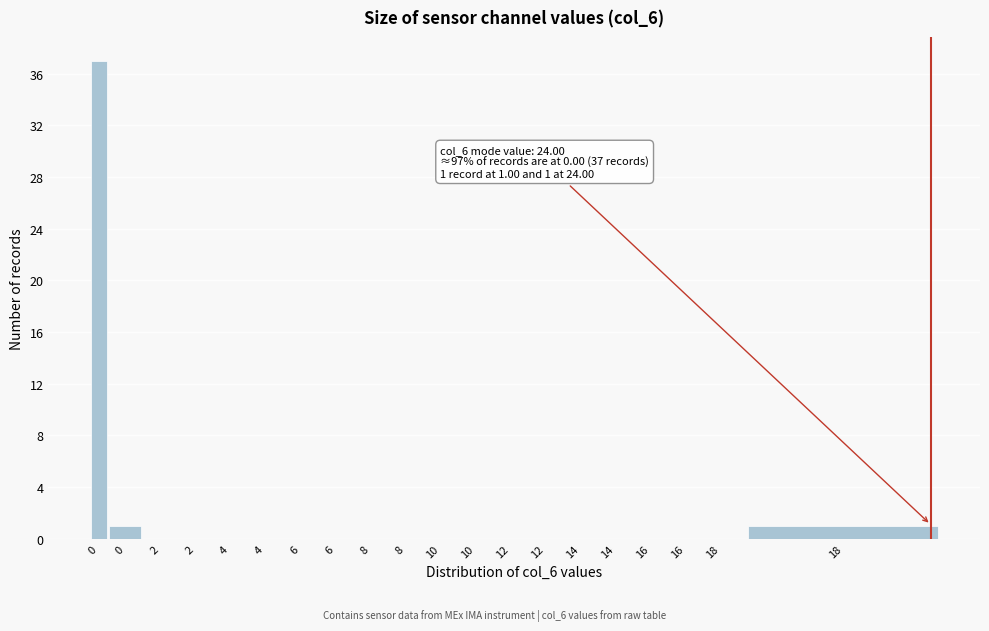

Count the number of categories in the chart.

20